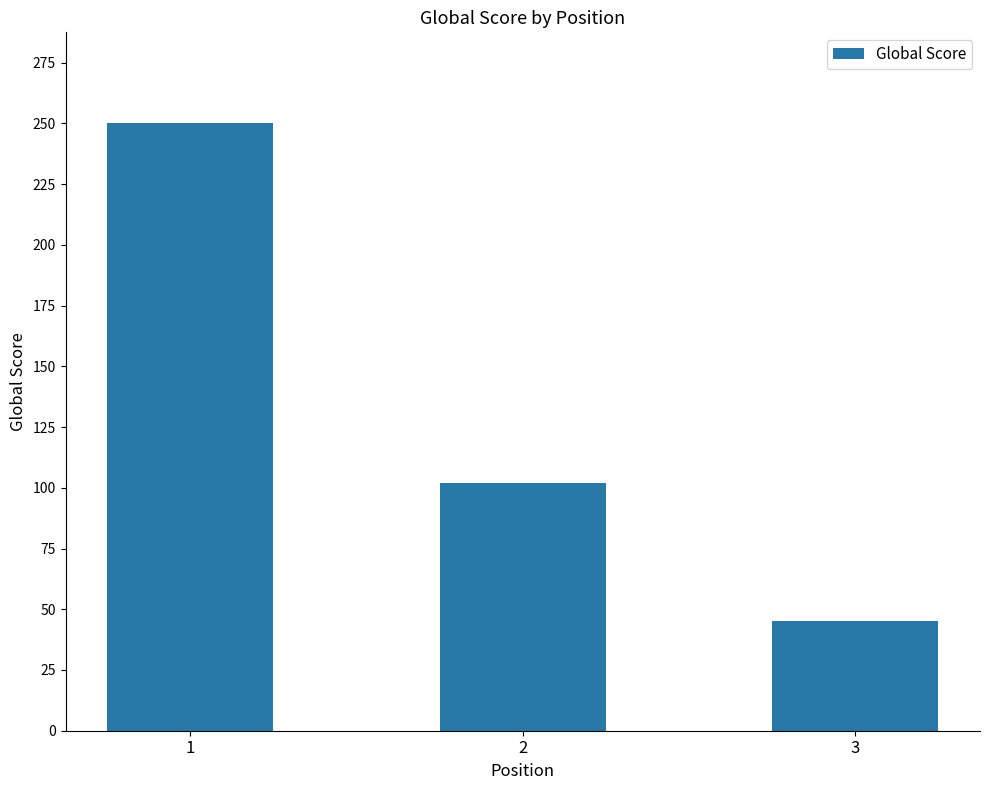

What is the minimum value shown in the chart?

45